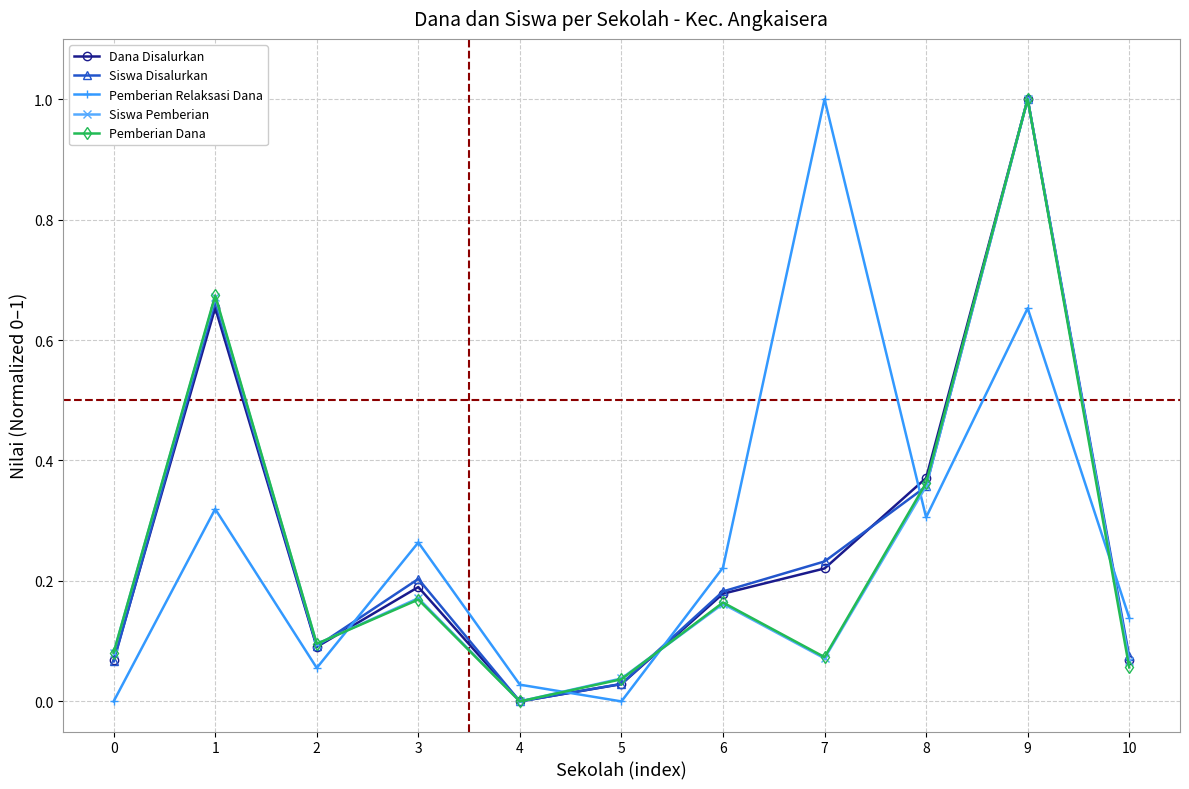

Does the chart display data point markers on the line(s)?

Yes